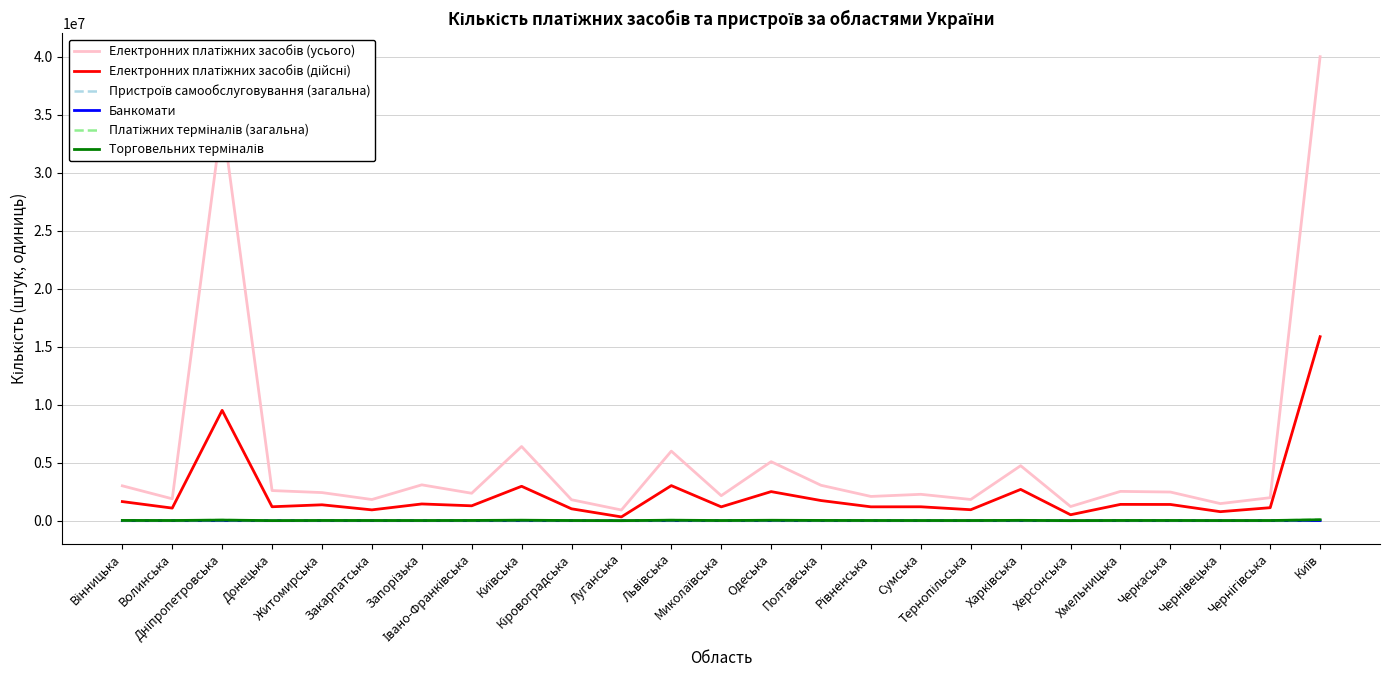

What is the greatest value displayed?

40018609